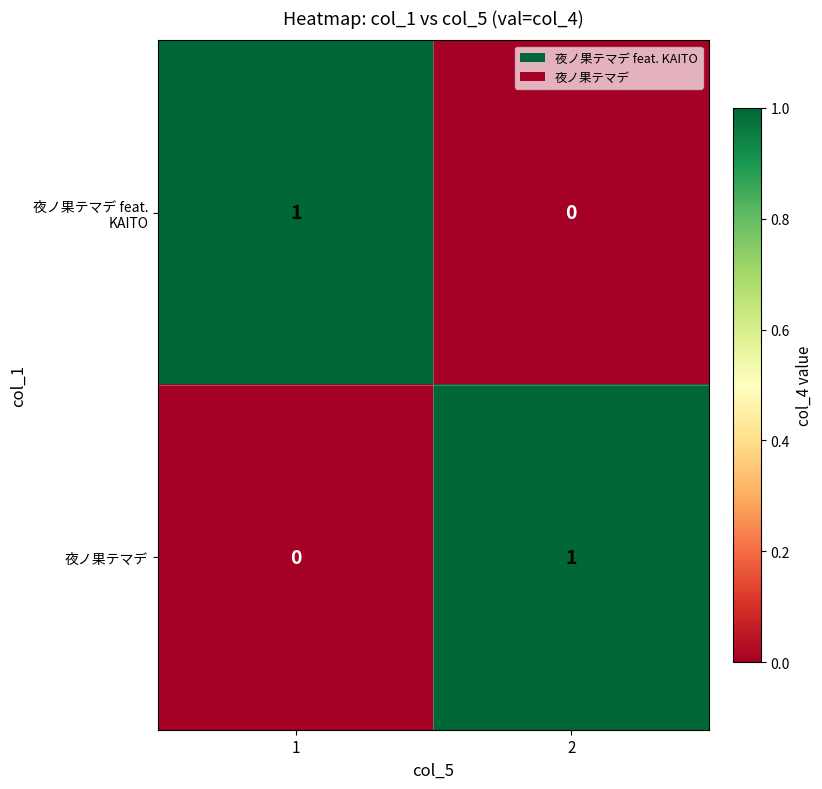

Is it true that 夜ノ果テマデ feat. KAITO equals 1 at 2?

False